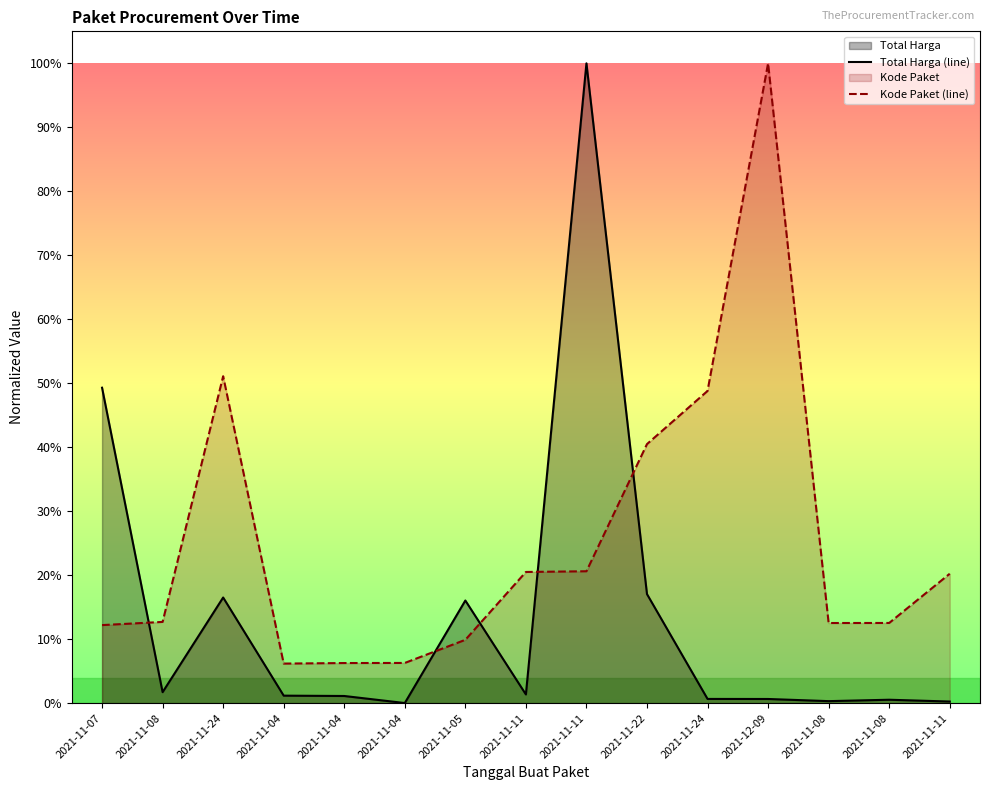

Reading left to right, what are all the values shown in this chart?

Total Harga (line): 0.5	0.0	0.2	0.0	0.0	0.0	0.2	0.0	1.0	0.2	0.0	0.0	0.0	0.0	0.0
Kode Paket (line): 0.1	0.1	0.5	0.1	0.1	0.1	0.1	0.2	0.2	0.4	0.5	1.0	0.1	0.1	0.2